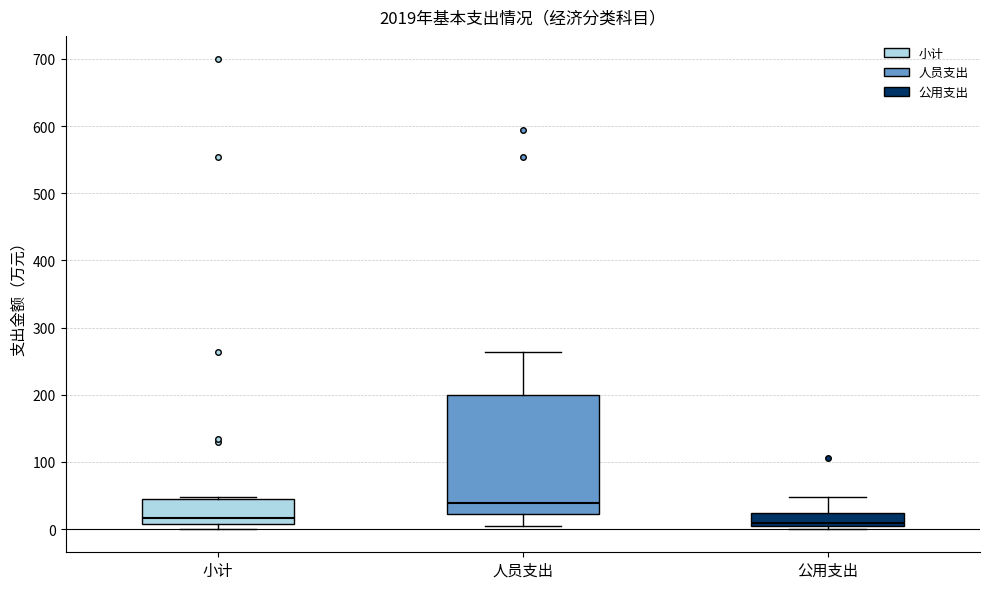

Where does the median line of the box for 小计 sit on the y-axis? The values are not printed on the chart, so give them approximately, as read against the axis.

20